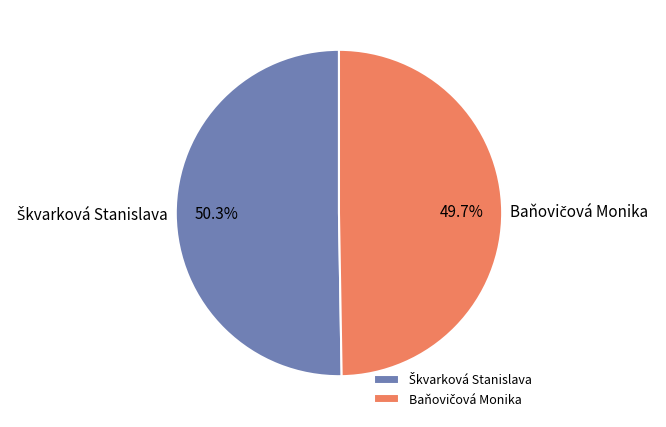

Does any single category account for the majority?

Yes